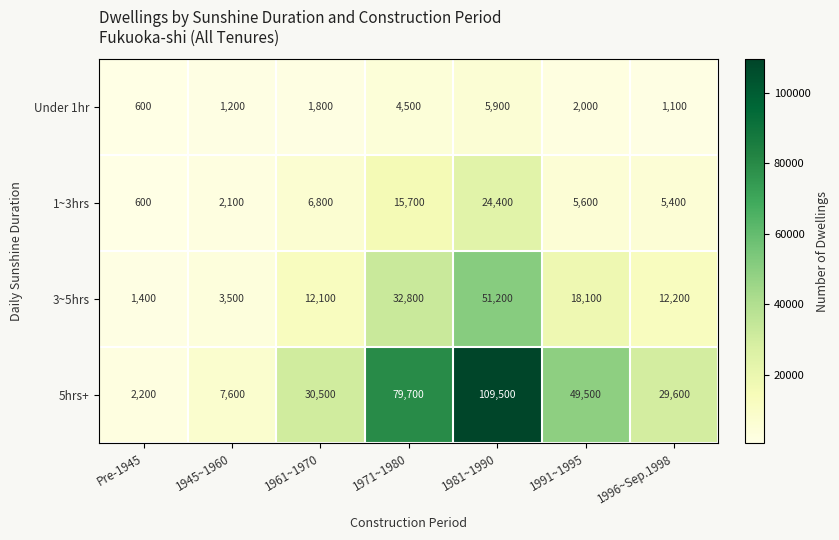

At 1991~1995, list the series in order from largest to smallest.

5hrs+, 3~5hrs, 1~3hrs, Under 1hr